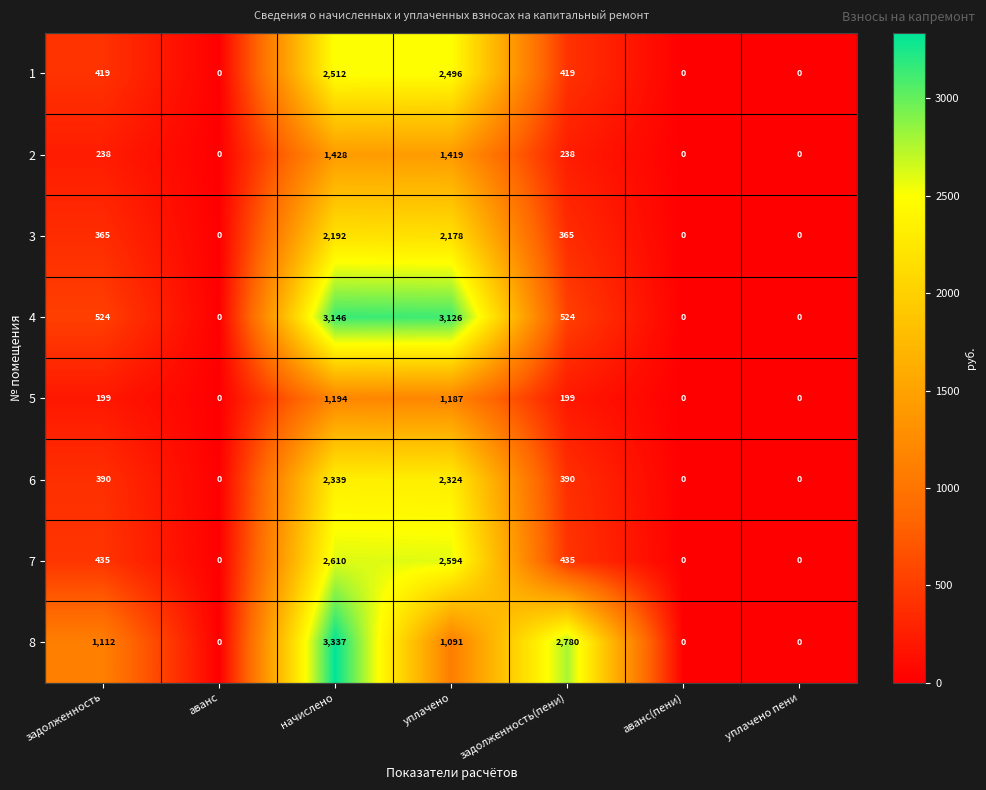

What is the approximate value of 3 at задолженность?

365